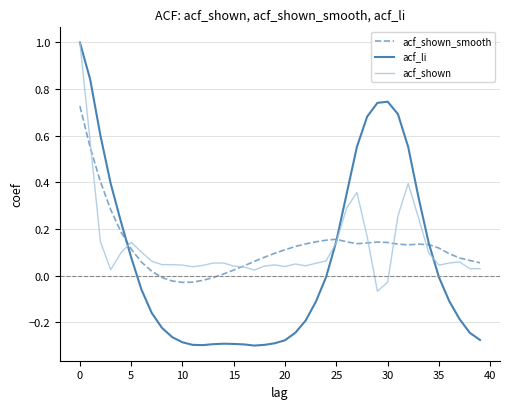

What is the maximum value shown in the chart?

1.0